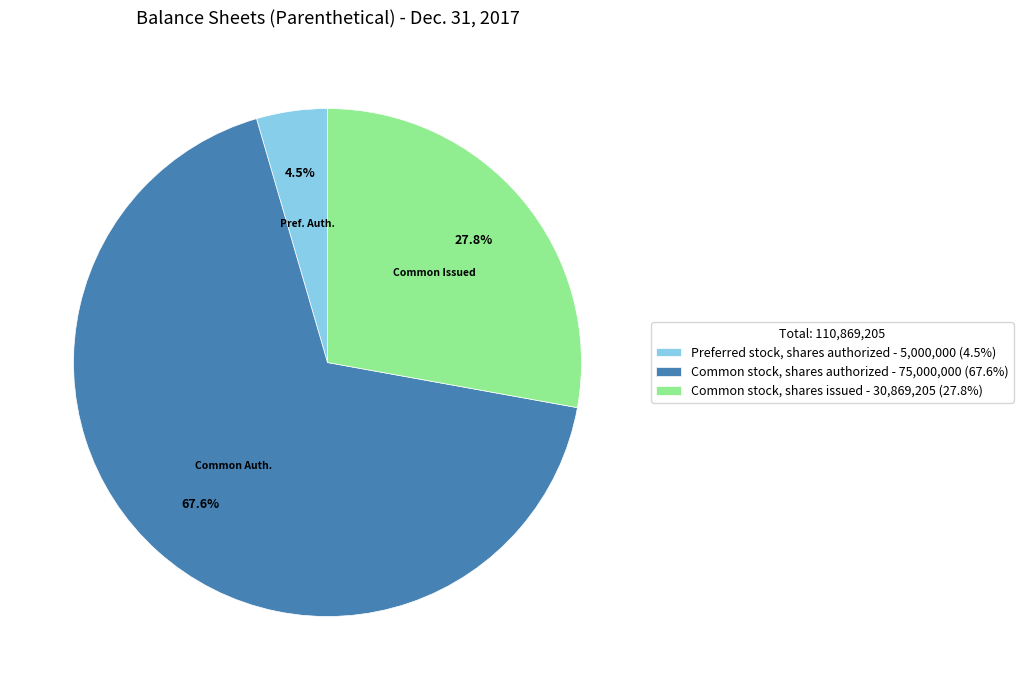

To the nearest percent, what is the combined percentage of Common stock, shares issued and Common stock, shares authorized?

95%